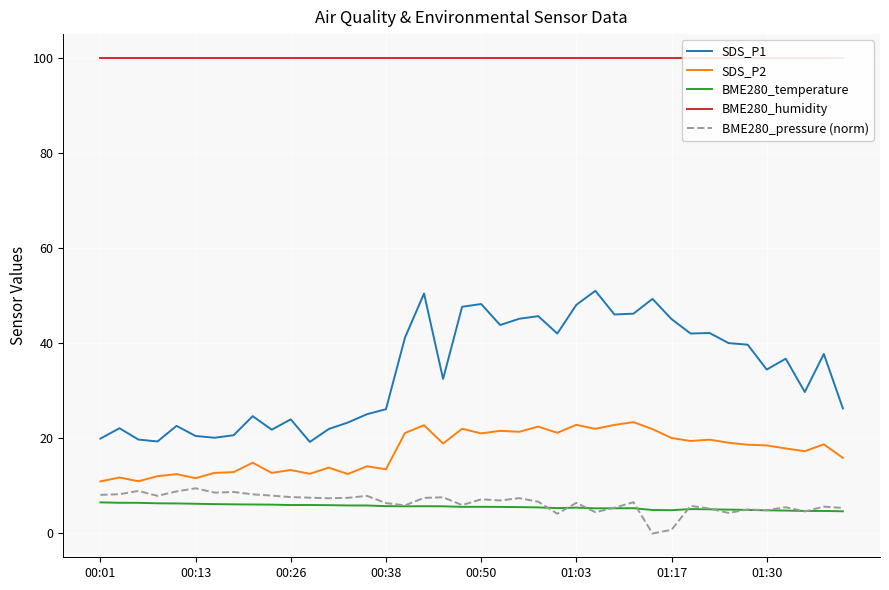

What is the highest value of the BME280_pressure (norm) series?

9.5